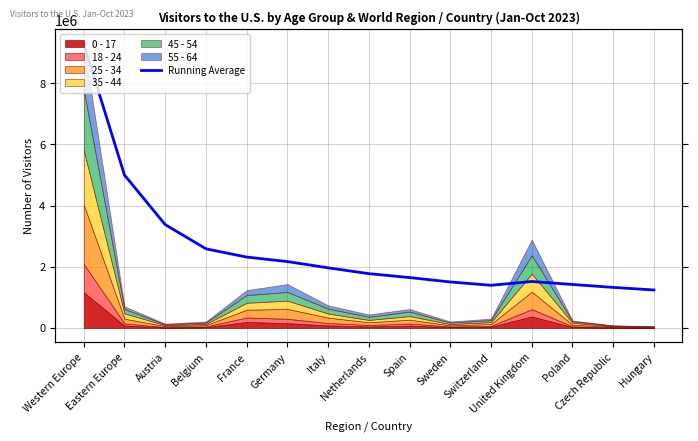

Rank the categories by value from lowest to highest.

Hungary, Czech Republic, Switzerland, Poland, Sweden, United Kingdom, Spain, Netherlands, Italy, Germany, France, Belgium, Austria, Eastern Europe, Western Europe